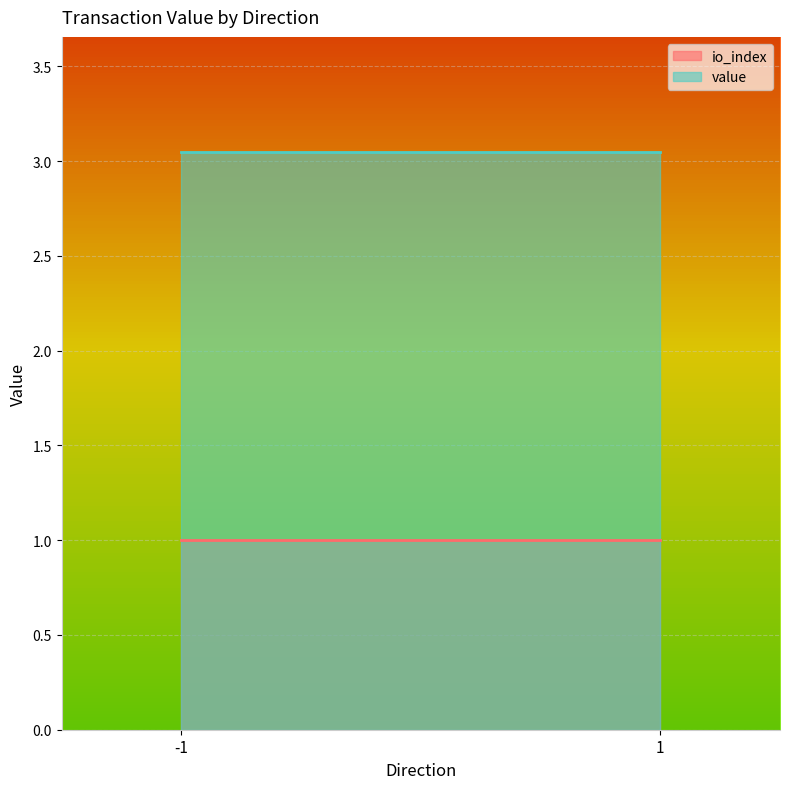

Rank the series at 1 from highest to lowest value.

value, io_index